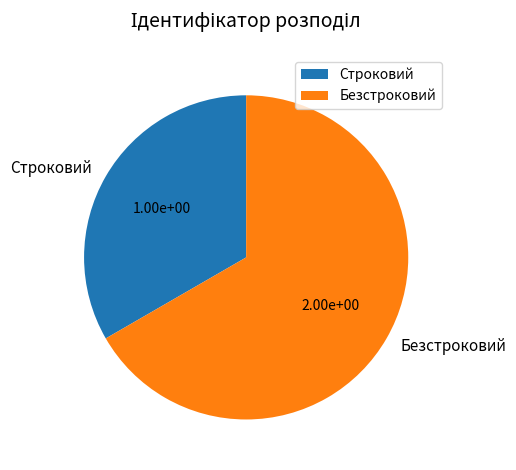

How many segments does this pie chart have?

2